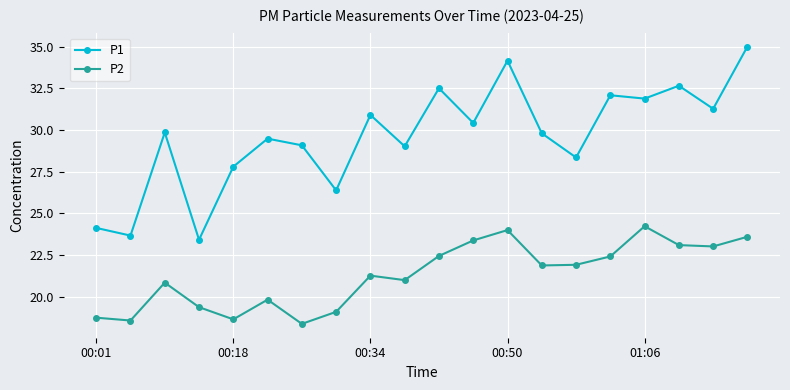

True or false: P1 has more than 2 points higher than both neighbors.

True